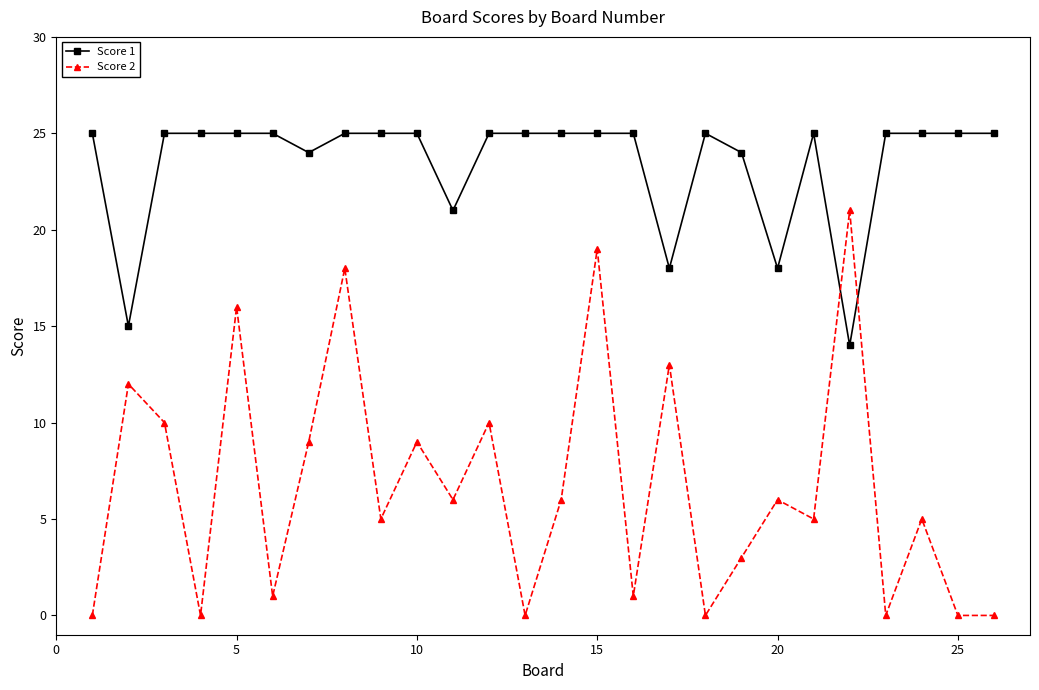

Reading right to left, transcribe all the data shown in this chart.

Score 1: 25	25	25	25	14	25	18	24	25	18	25	25	25	25	25	21	25	25	25	24	25	25	25	25	15	25
Score 2: 0	0	5	0	21	5	6	3	0	13	1	19	6	0	10	6	9	5	18	9	1	16	0	10	12	0